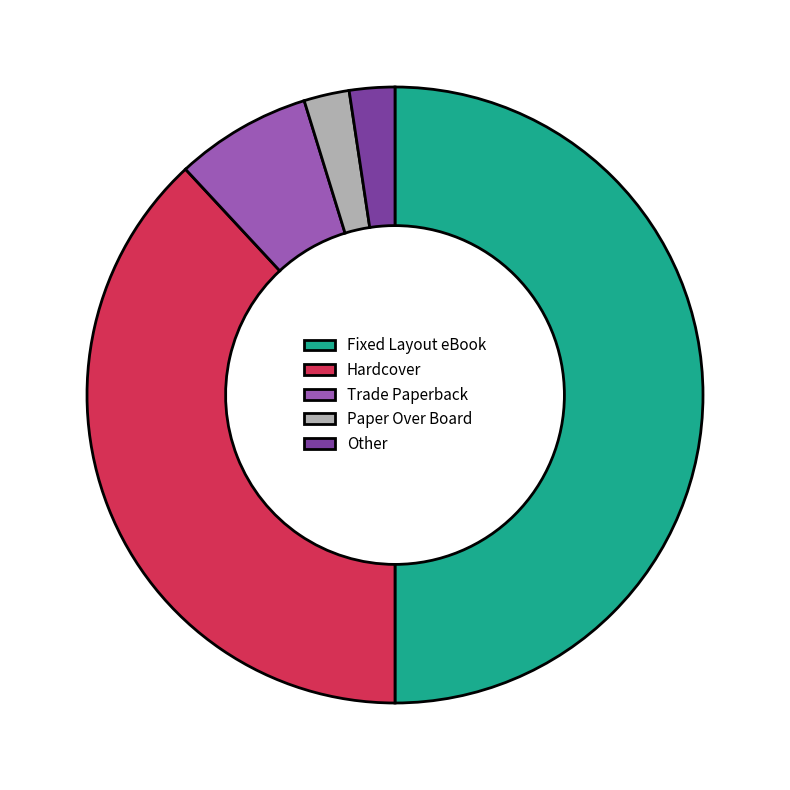

What is the largest slice in the pie chart?

Fixed Layout eBook